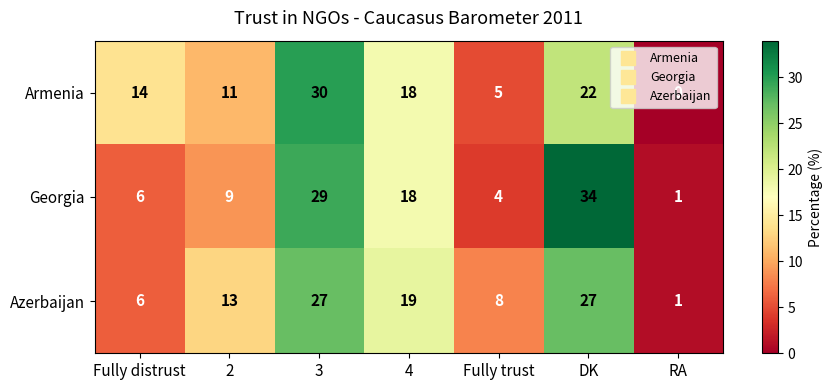

Between 3 and DK, which series saw the biggest shift?

Armenia